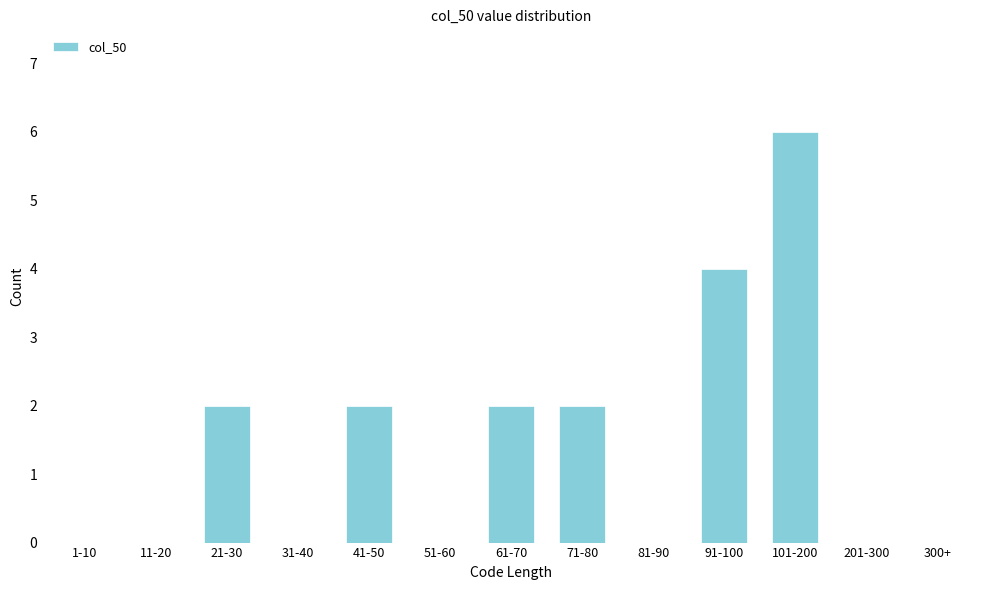

Reading right to left, transcribe all the data shown in this chart.

300+=0	201-300=0	101-200=6	91-100=4	81-90=0	71-80=2	61-70=2	51-60=0	41-50=2	31-40=0	21-30=2	11-20=0	1-10=0